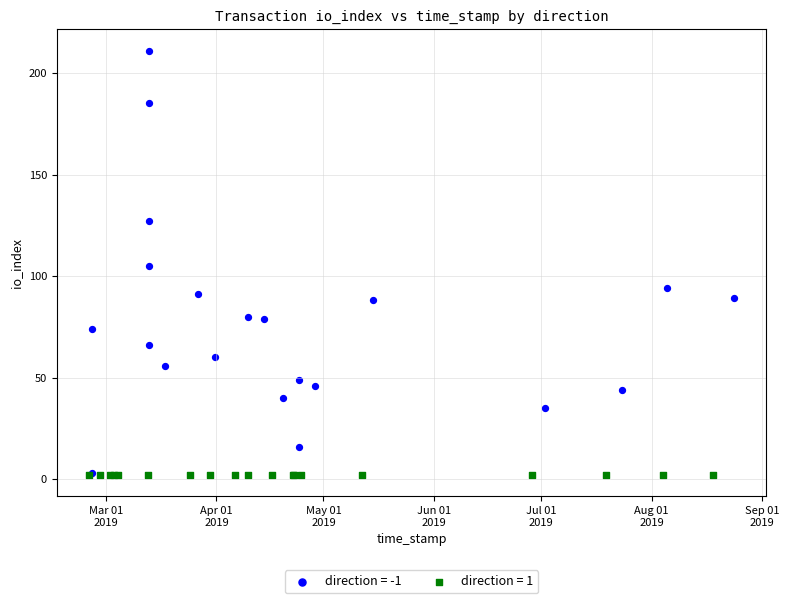

Which series contains the highest Y value?

direction = -1